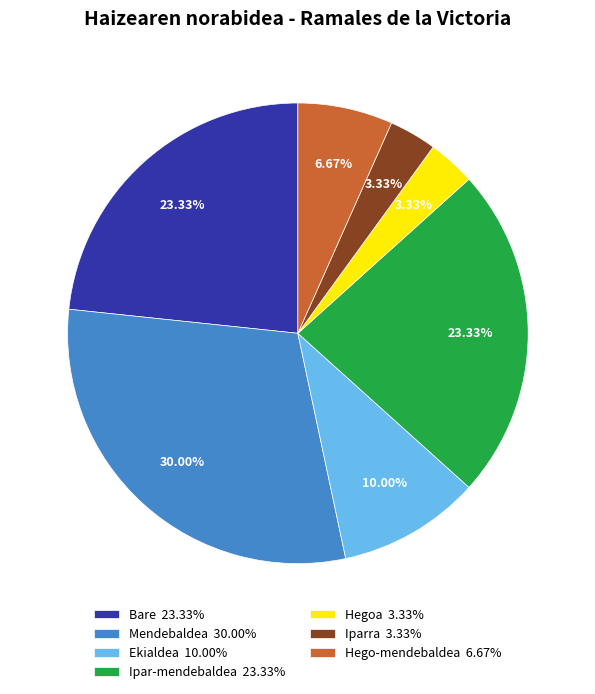

To the nearest percent, what is the average slice percentage?

14%